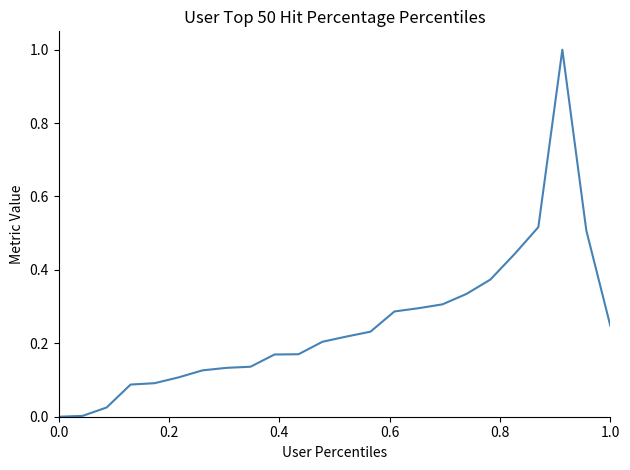

What is the greatest value displayed?

1.0